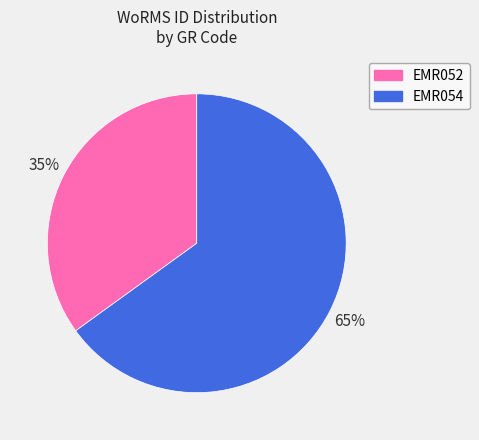

True or false: EMR052 accounts for 21% of the total.

False